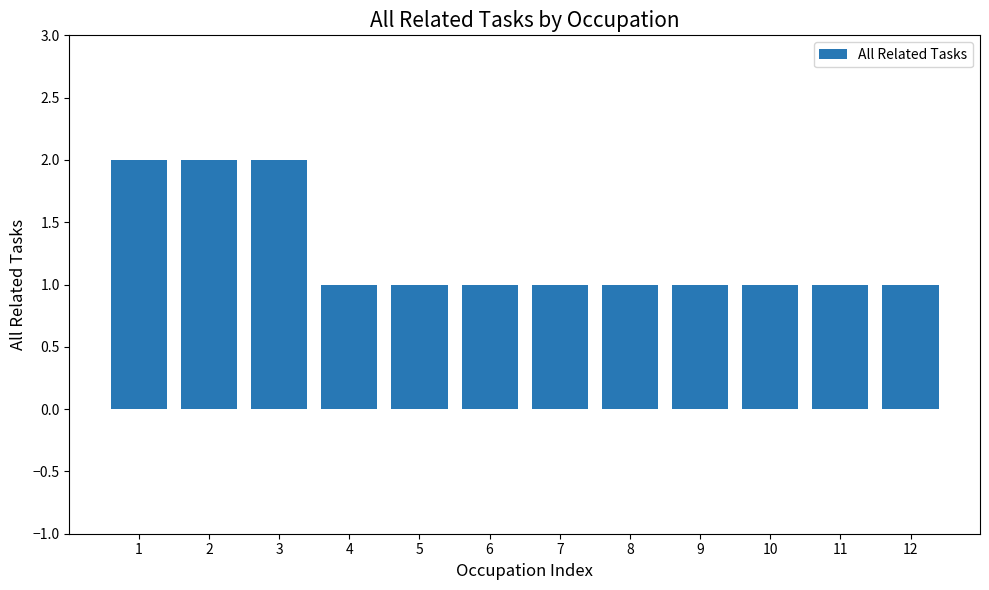

What is the sum of all values?

15